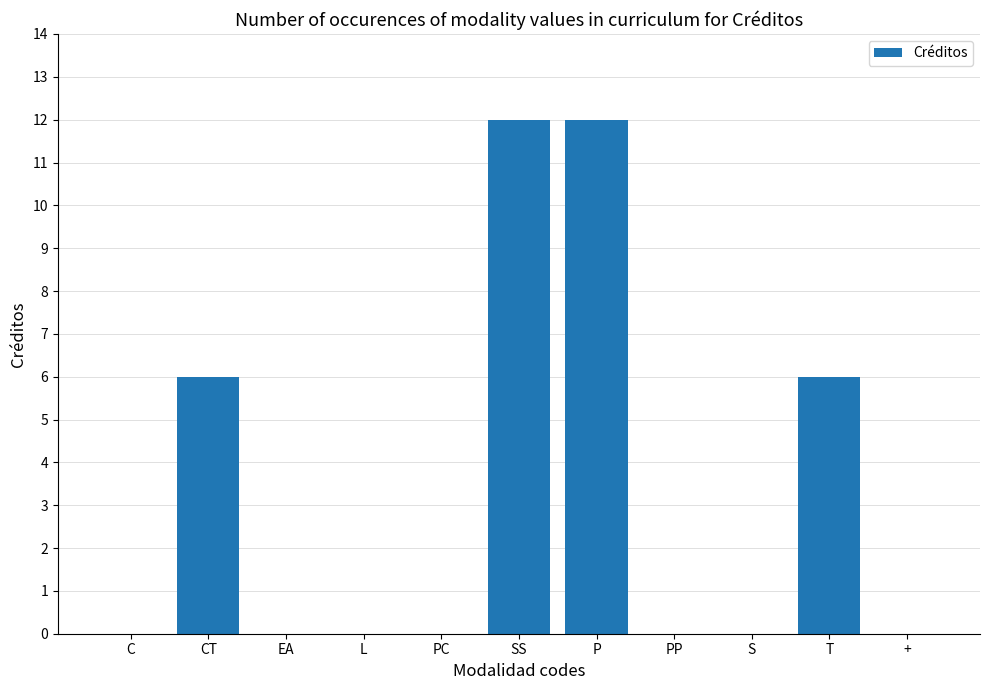

What is the greatest value displayed?

12